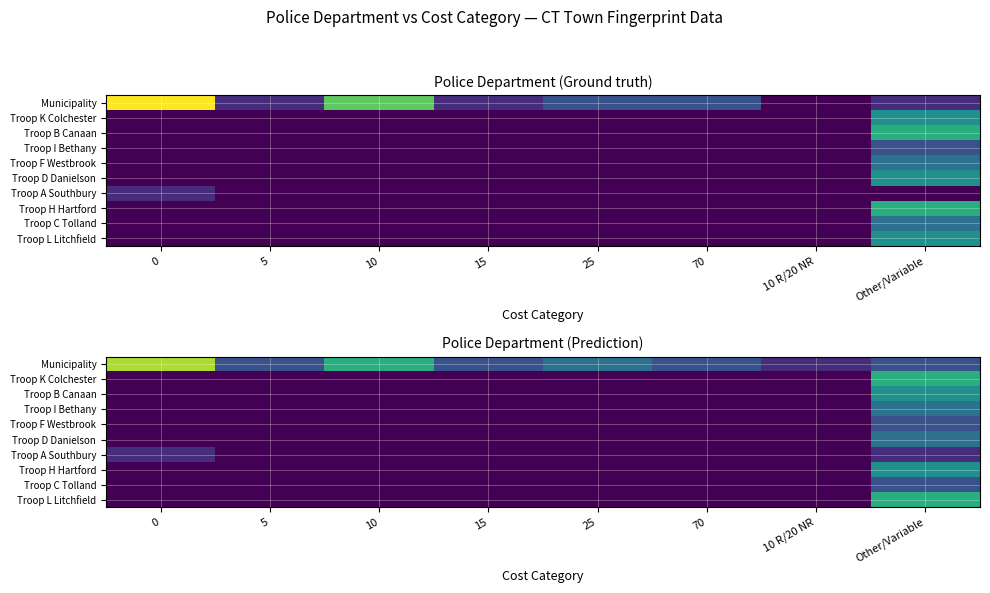

At which label does Troop B Canaan reach its peak?

Other/Variable